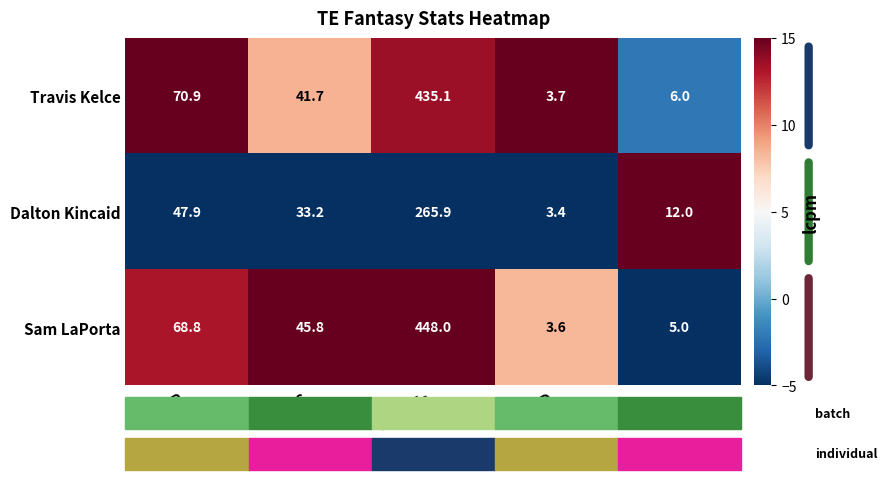

Count the number of categories in the chart.

5